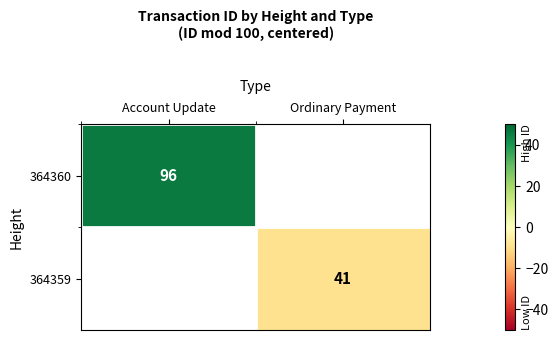

True or false: 364360 has a value of 45 at Account Update.

False